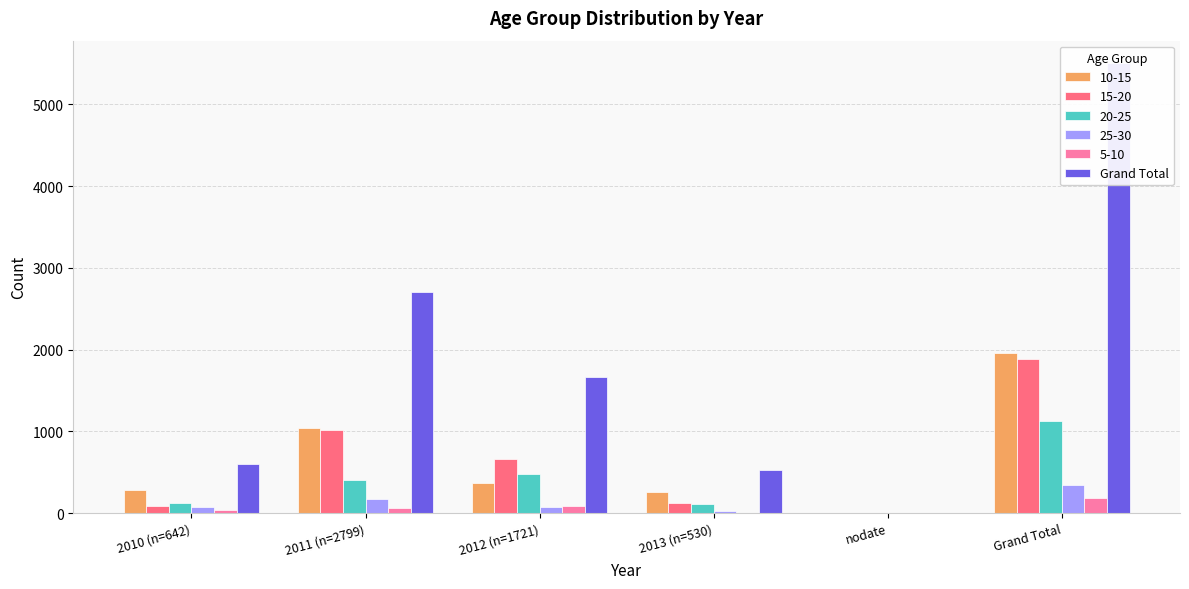

List the labels in order of value, smallest first.

nodate, 2013 (n=530), 2010 (n=642), 2012 (n=1721), 2011 (n=2799), Grand Total